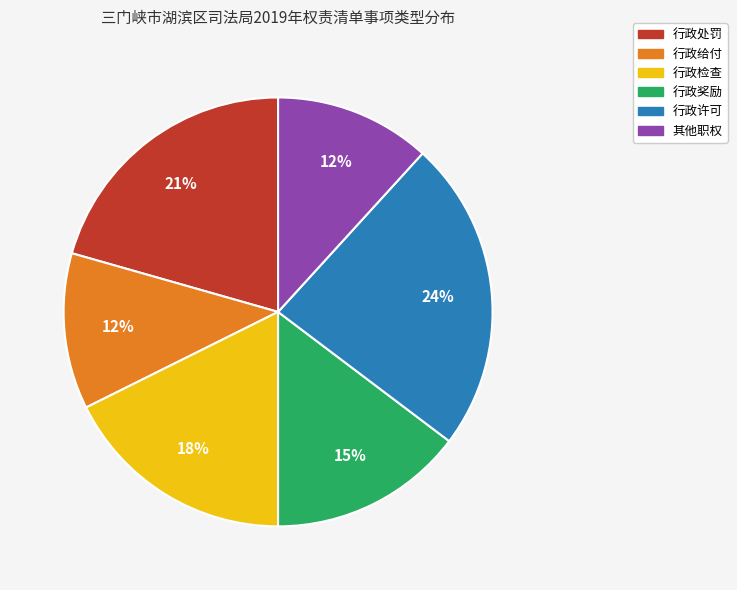

Combined, do 其他职权 and 行政检查 account for over 50%?

No